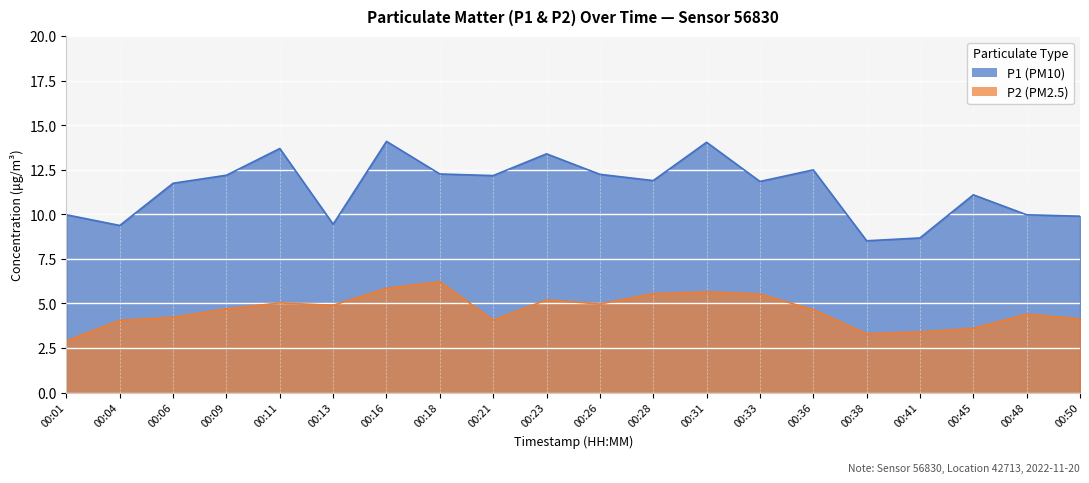

What is the lowest value of the P1 series?

8.5